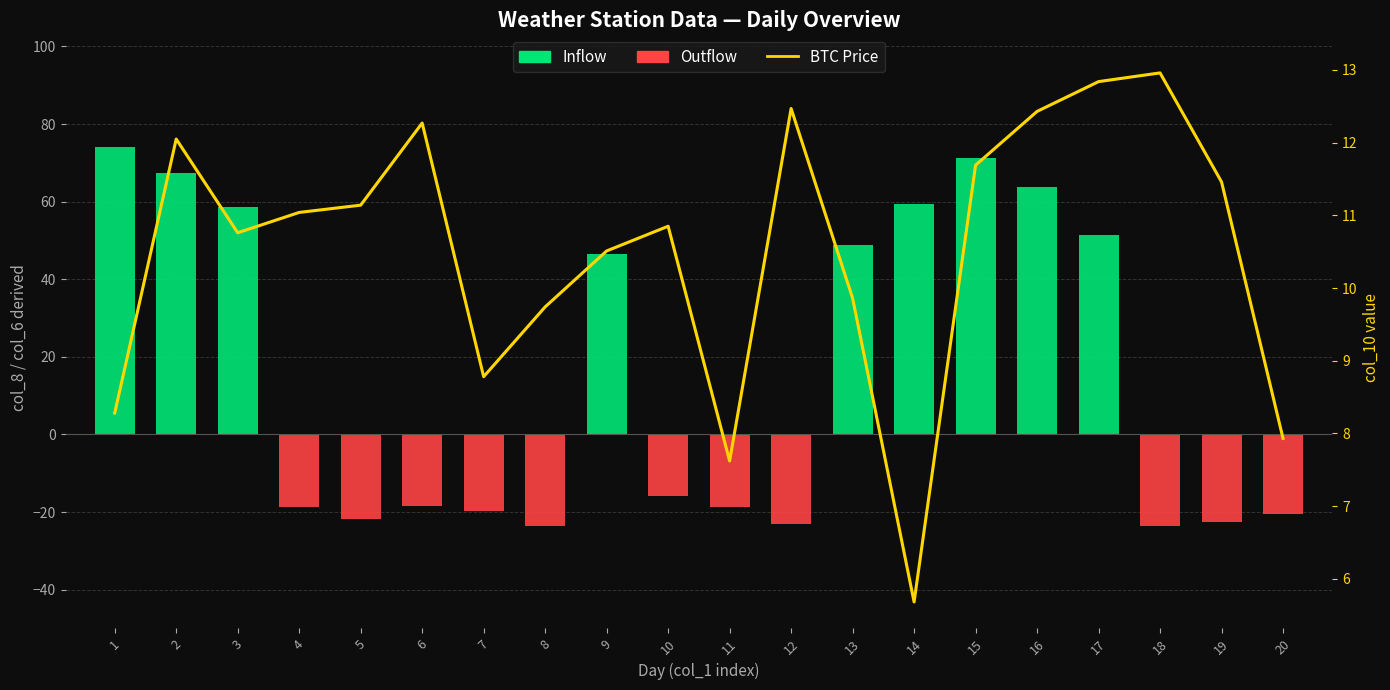

The BTC Price series shows 3.1 at 5. True or false?

False